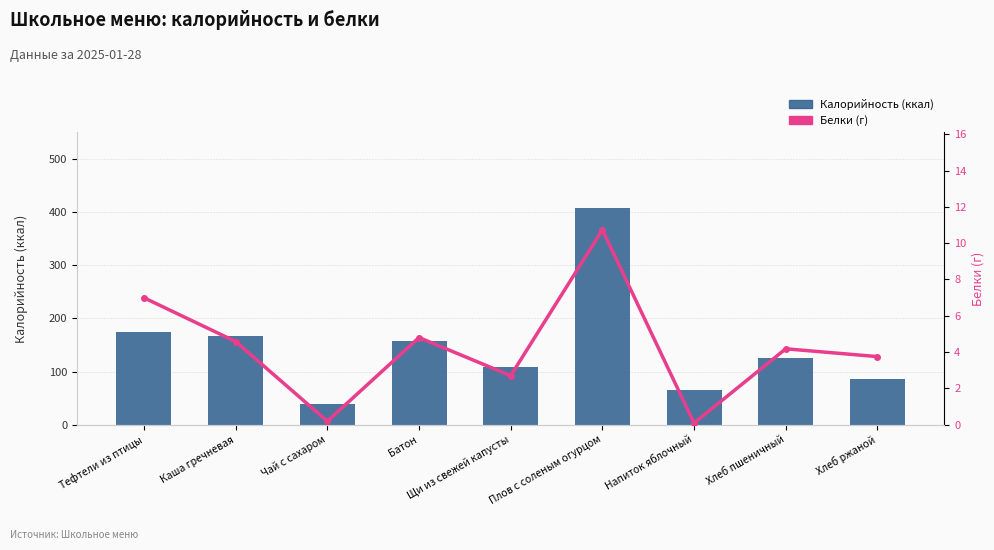

Is the value of Калорийность at Щи из свежей капусты greater than the value of Белки at Хлеб пшеничный?

Yes